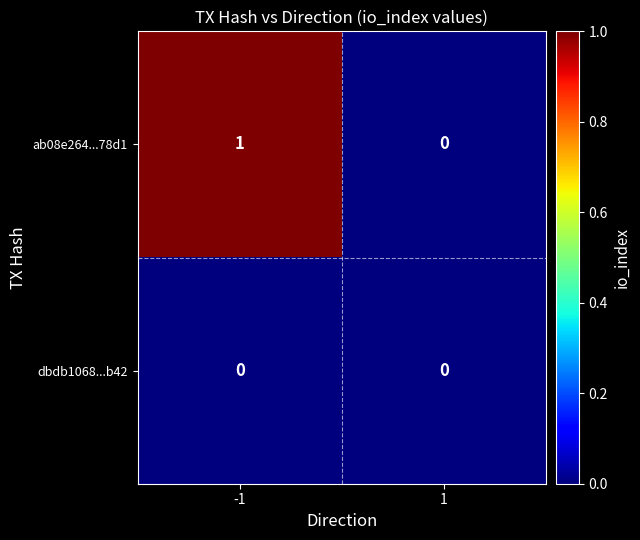

Rank the series at -1 from highest to lowest value.

ab08e264...78d1, dbdb1068...b42